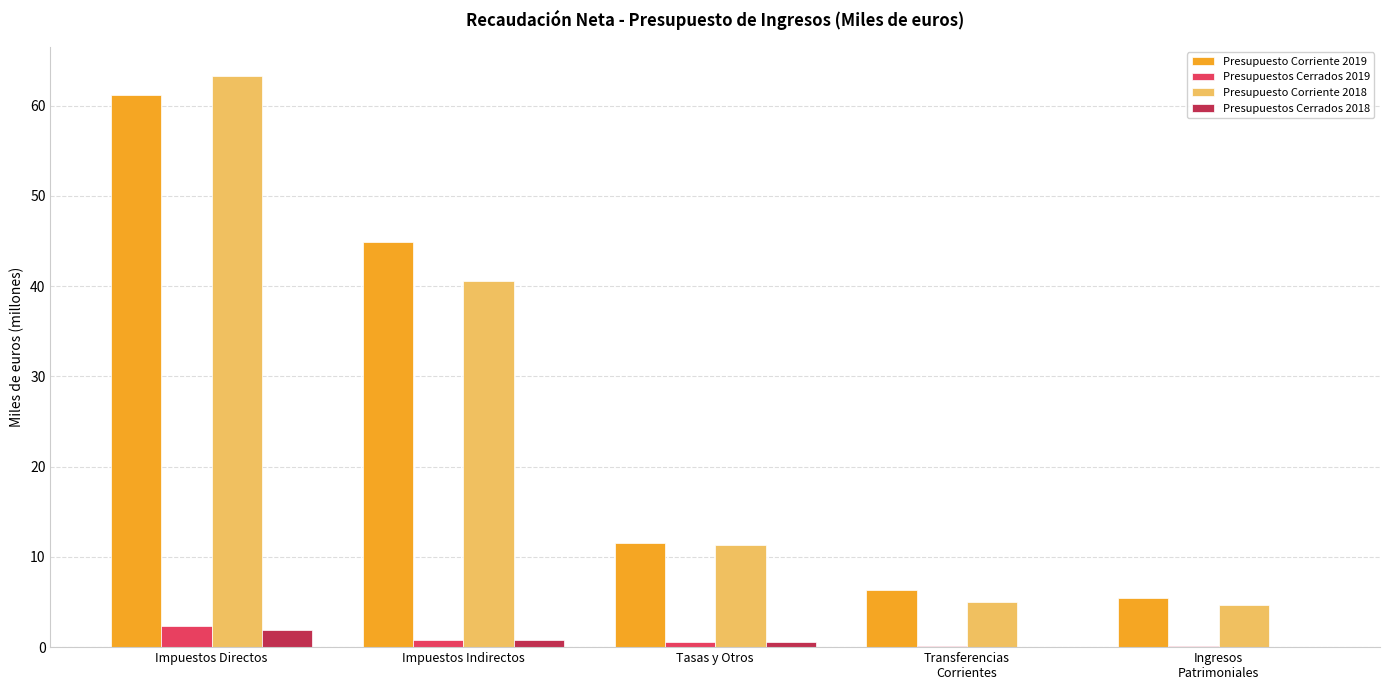

What is the total value across all series at Impuestos Directos?

128.8